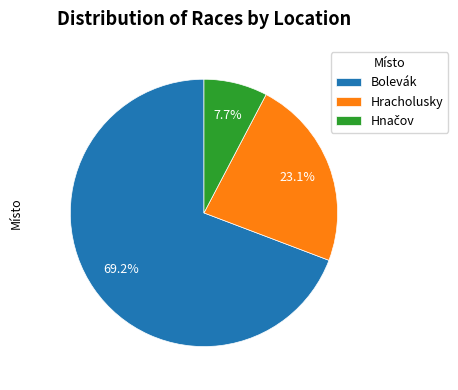

How many slices are in this pie chart?

3